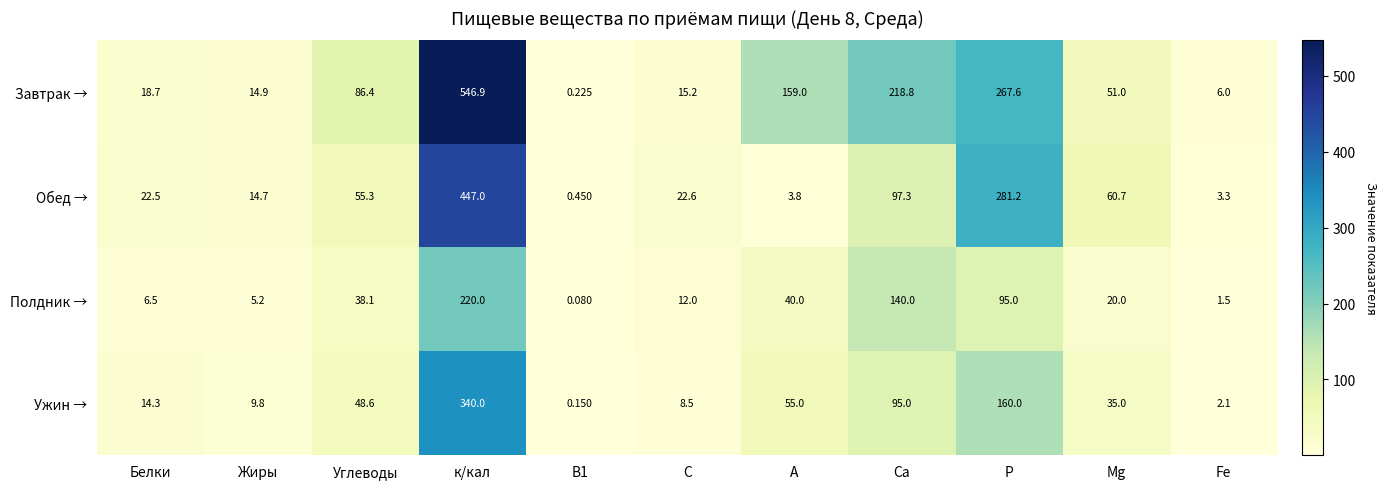

At which category is the sum across all series the highest?

к/кал